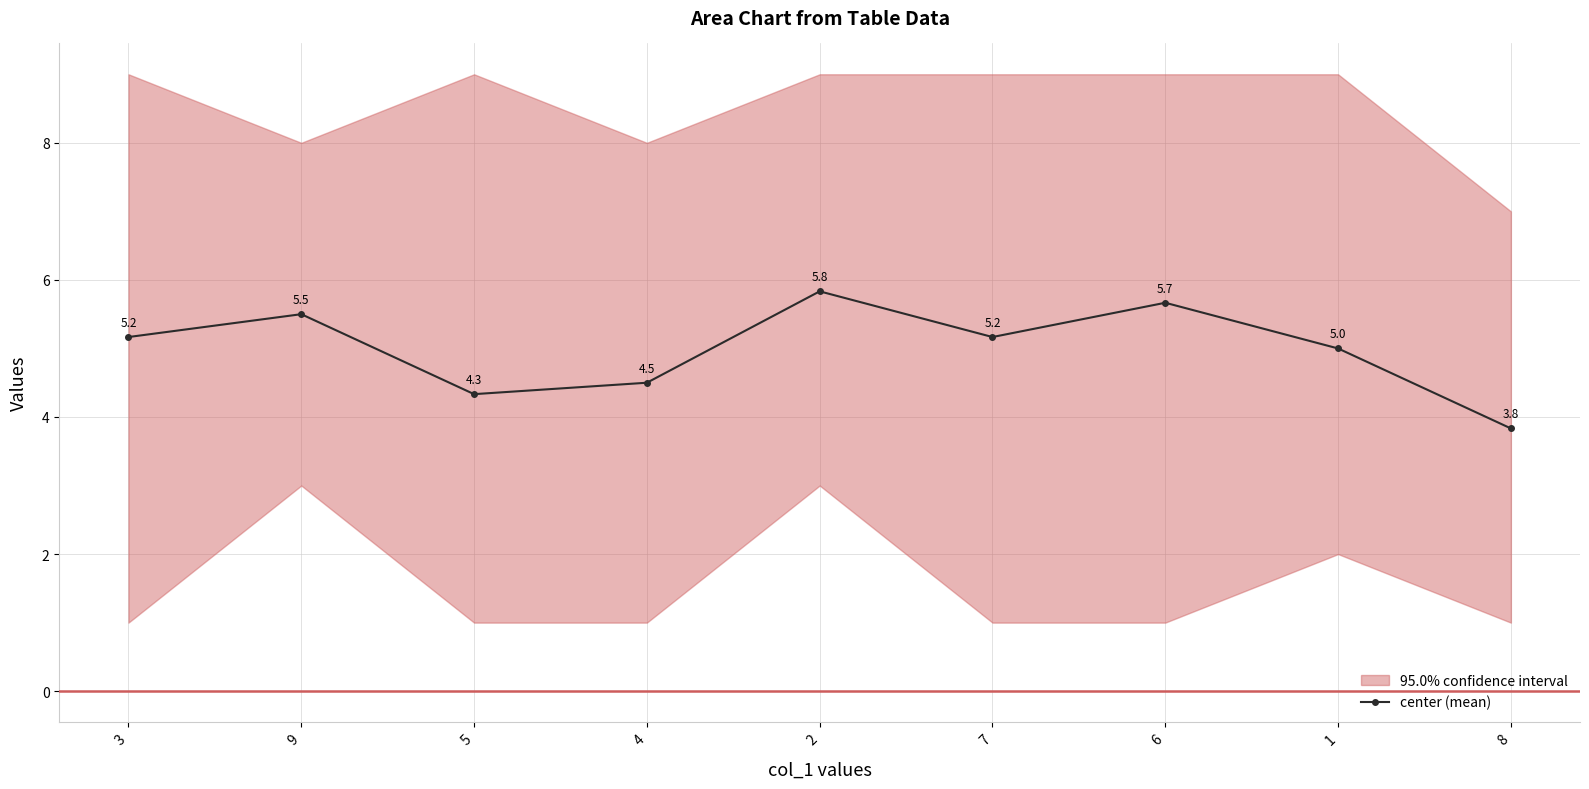

At which category does the data reach its first local peak?

9